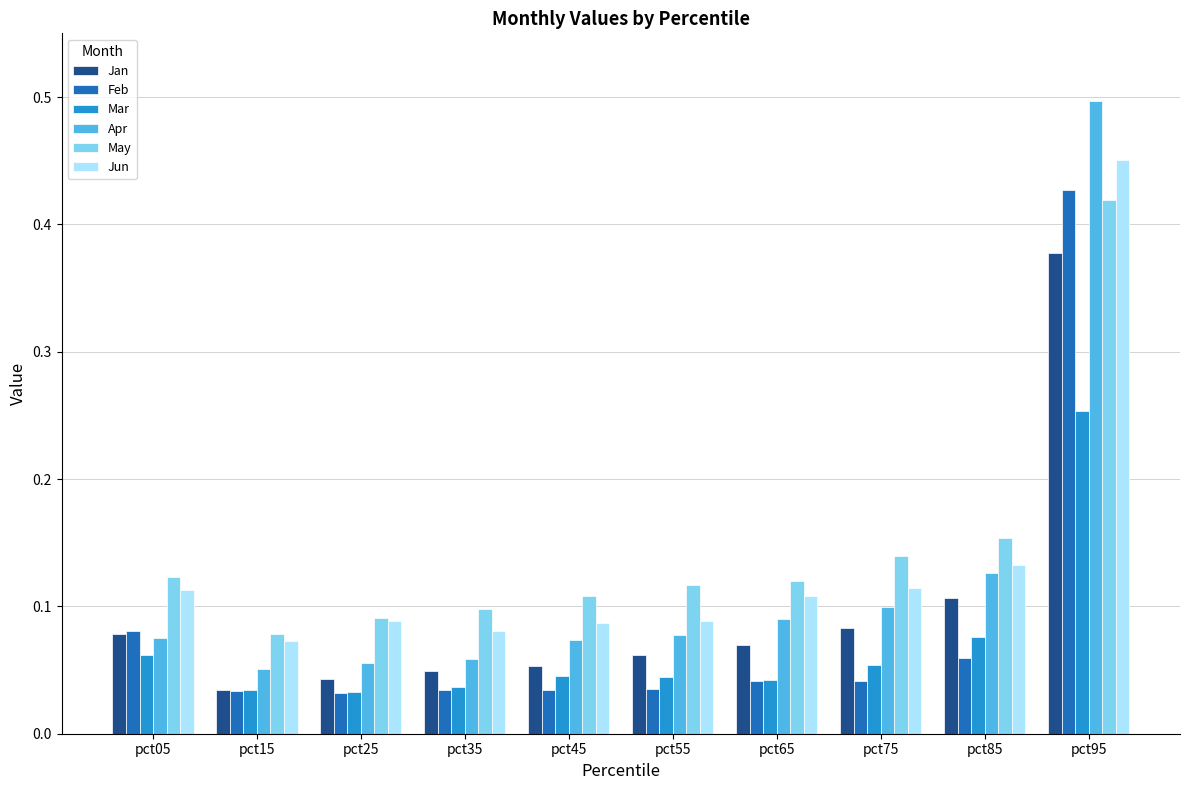

Is it true that Mar equals 0.1 at pct05?

True